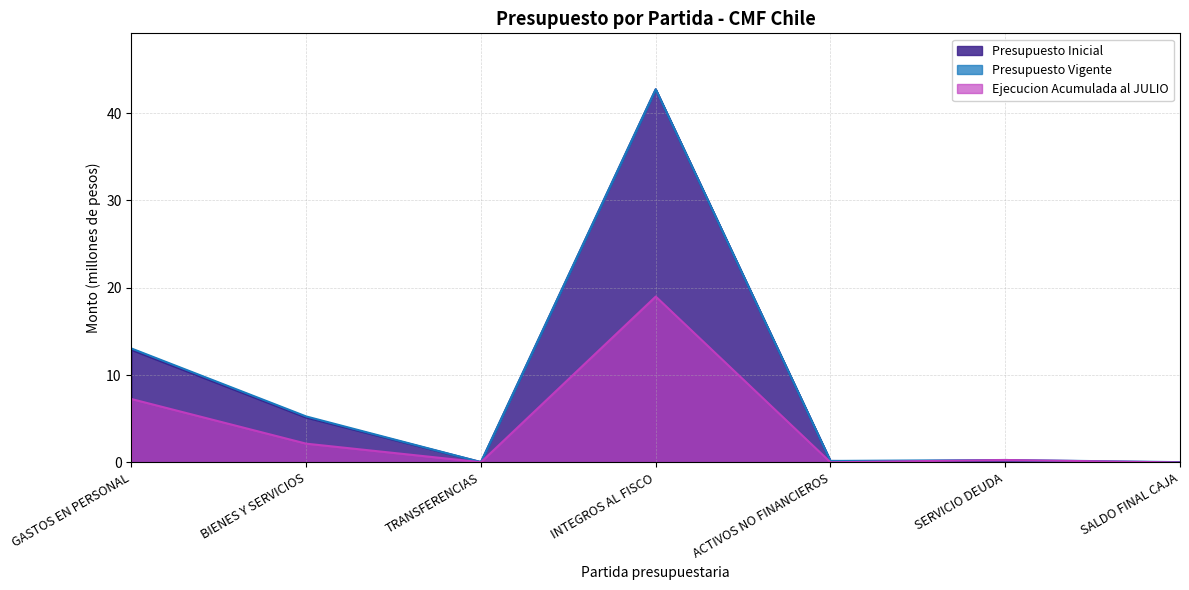

Count the number of categories in the chart.

7